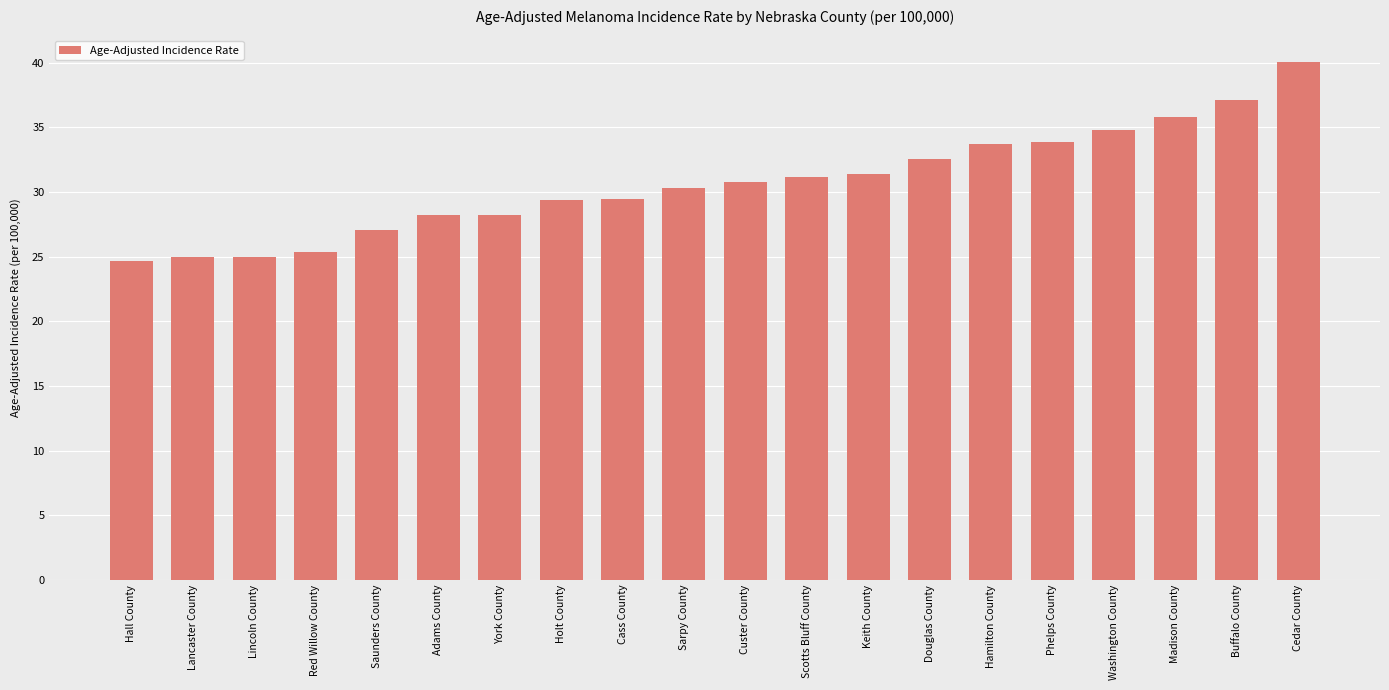

What value does the data have at Holt County?

29.4